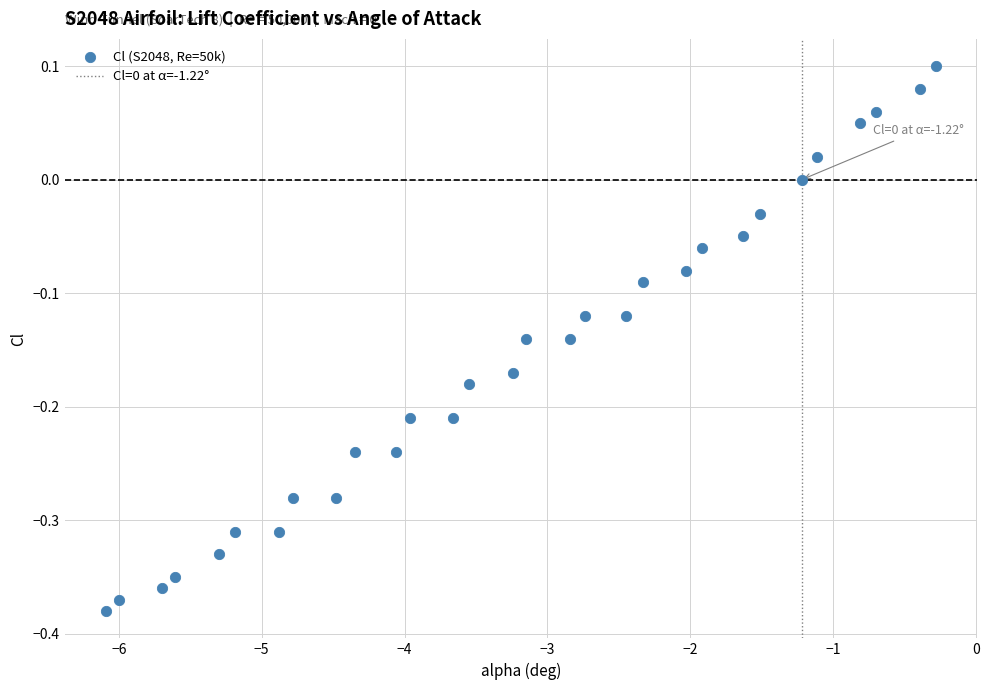

What is the range of Y values (max minus min)?

0.5